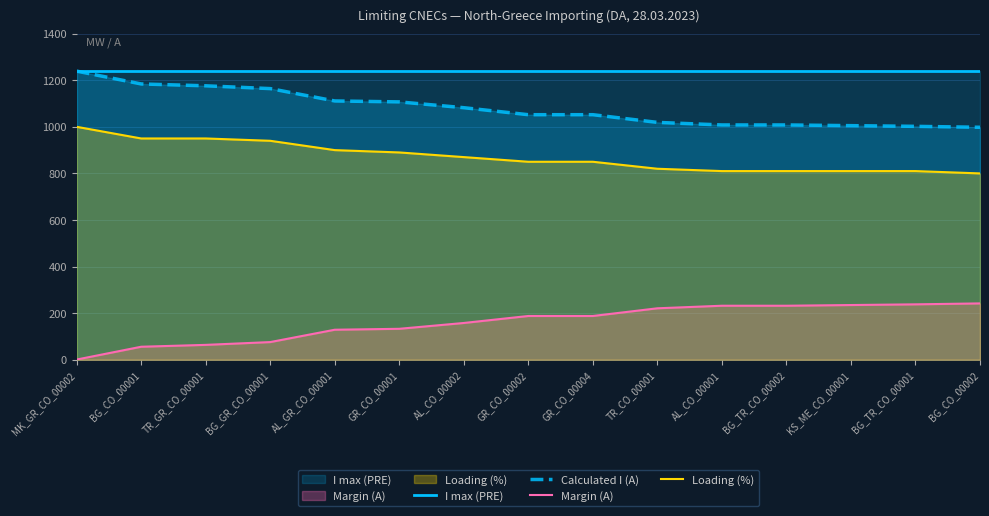

Rank the categories by Calculated I (A) value from lowest to highest.

BG_CO_00002, BG_TR_CO_00001, KS_ME_CO_00001, AL_CO_00001, BG_TR_CO_00002, TR_CO_00001, GR_CO_00002, GR_CO_00004, AL_CO_00002, GR_CO_00001, AL_GR_CO_00001, BG_GR_CO_00001, TR_GR_CO_00001, BG_CO_00001, MK_GR_CO_00002